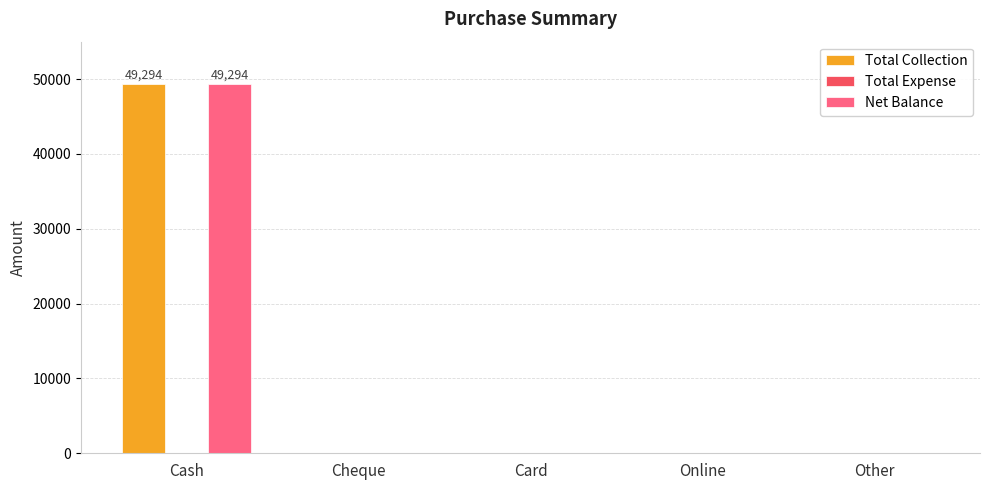

Which label corresponds to the largest value in the chart?

Cash